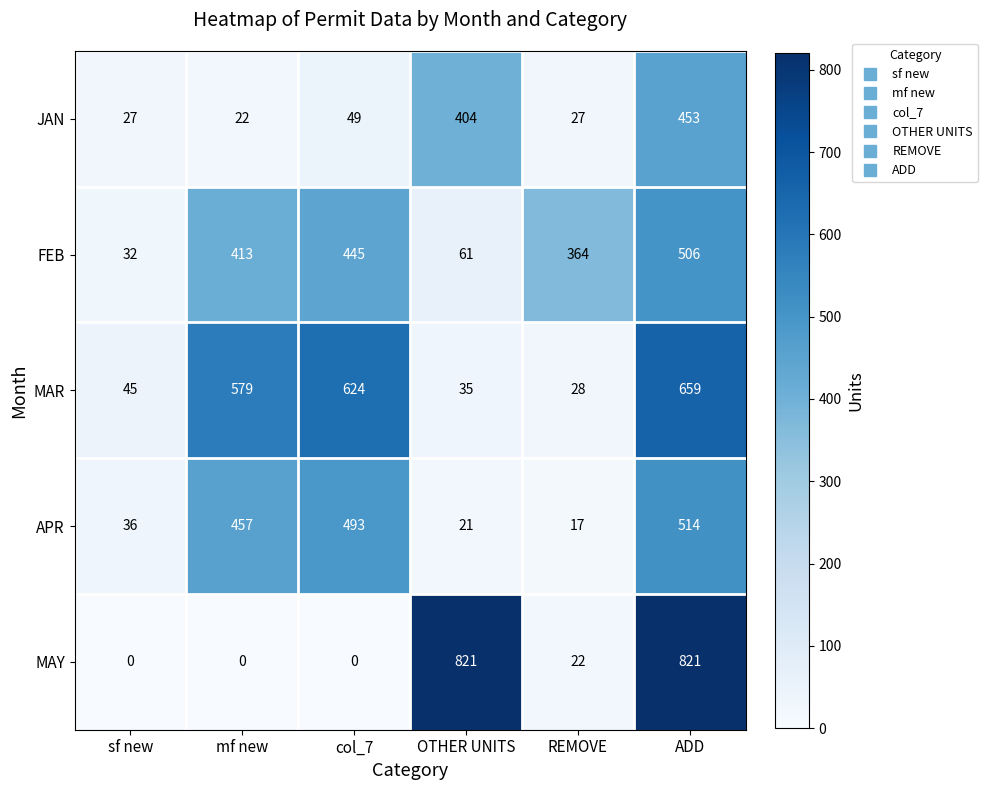

What is the sum of all JAN values?

982